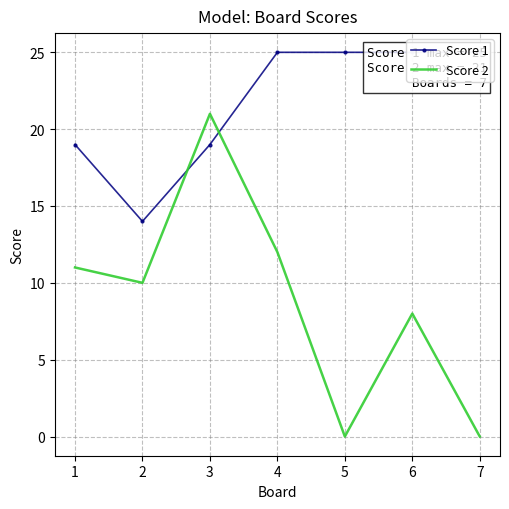

Which series has the largest total across all categories?

Score 1